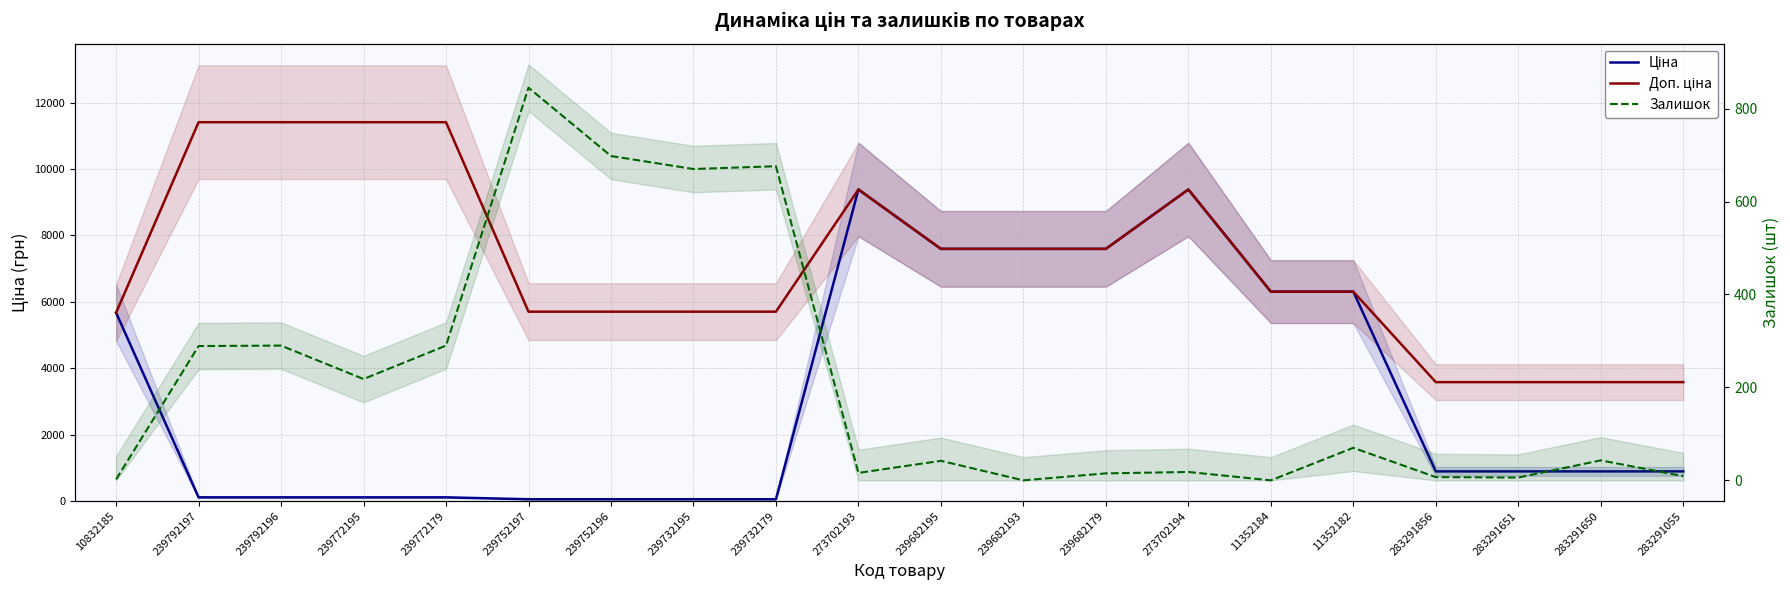

True or false: Залишок and Доп. ціна cross at least once.

False